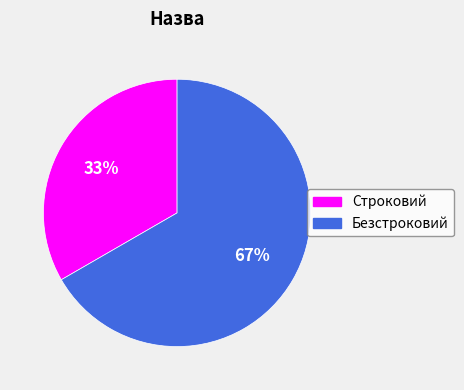

What is the ratio of the value at Безстроковий to the value at Строковий?

2.0